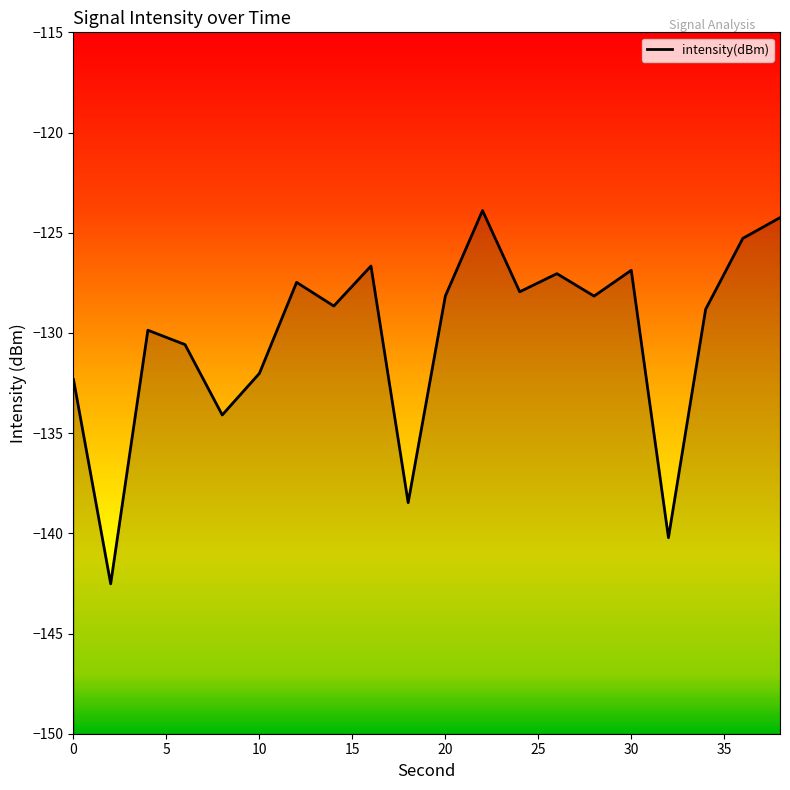

What is the minimum value shown in the chart?

-142.5